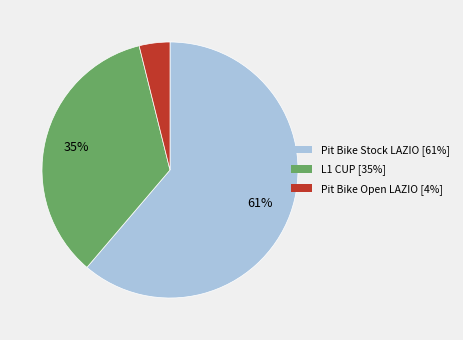

Is there any slice that represents more than half of the pie?

Yes